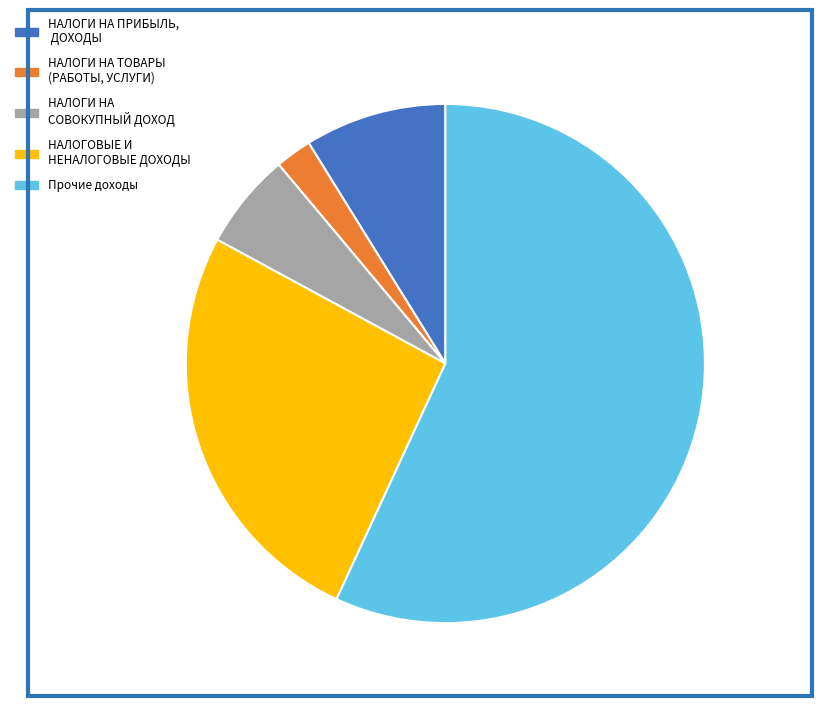

To the nearest percent, what is the combined percentage of НАЛОГОВЫЕ И НЕНАЛОГОВЫЕ ДОХОДЫ and НАЛОГИ НА ПРИБЫЛЬ, ДОХОДЫ?

35%